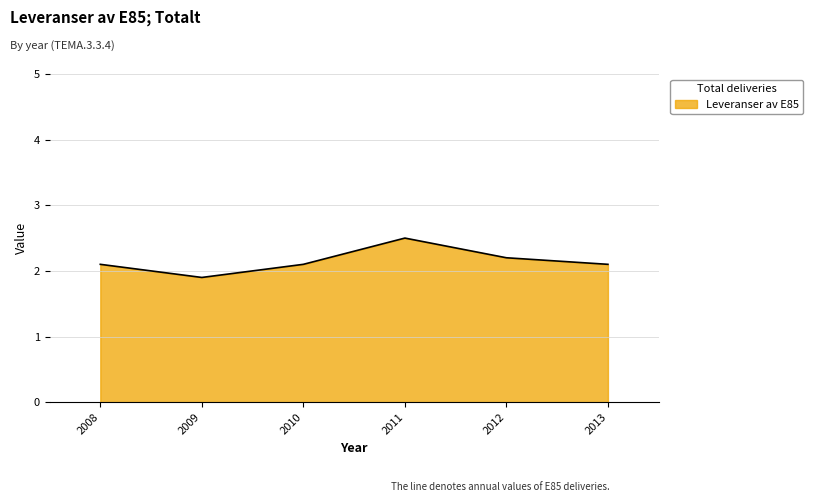

At which category does the chart reach its peak across all series?

2011